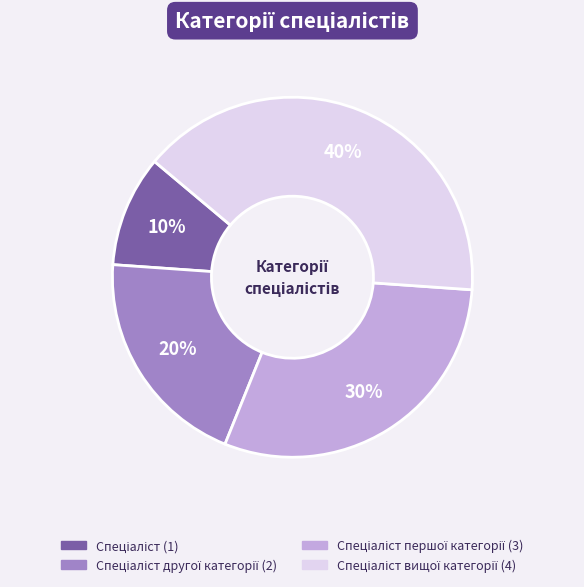

To the nearest percent, what is the average slice percentage?

25%